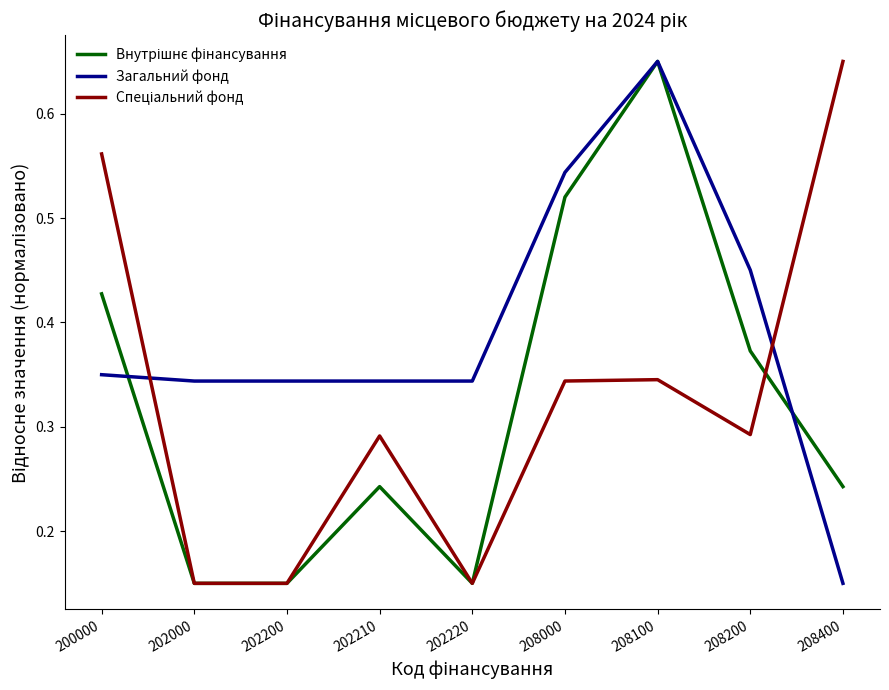

At which category is the sum across all series the highest?

208100